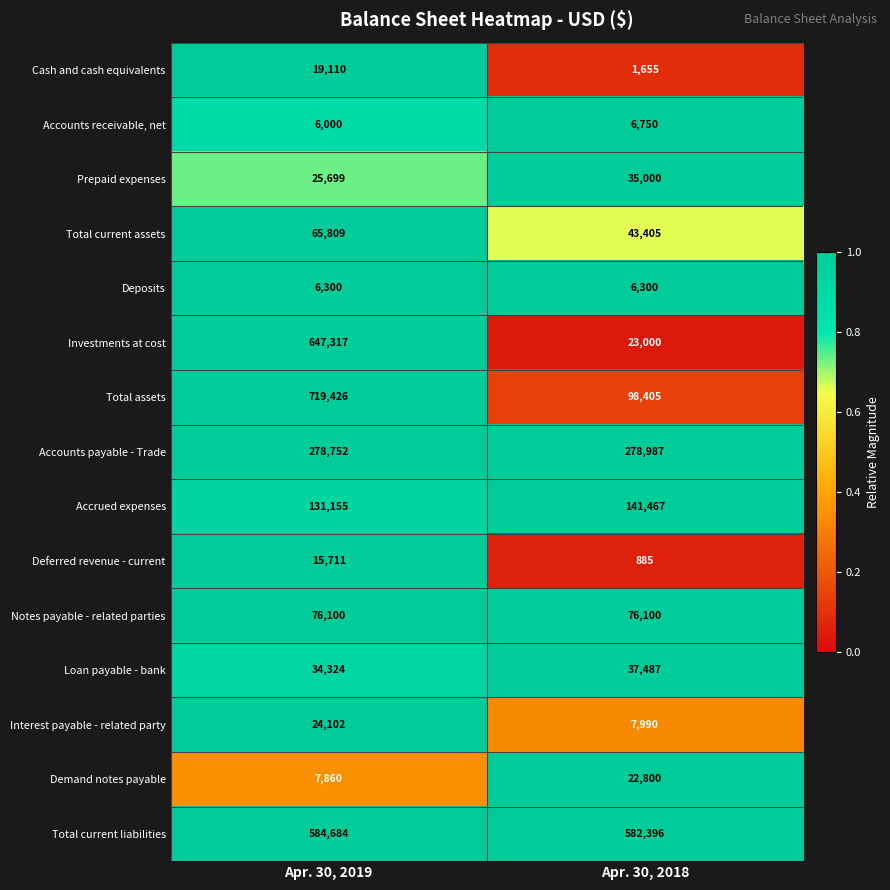

Rank the series by their maximum value, from highest to lowest.

Total assets, Investments at cost, Total current liabilities, Accounts payable - Trade, Accrued expenses, Notes payable - related parties, Total current assets, Loan payable - bank, Prepaid expenses, Interest payable - related party, Demand notes payable, Cash and cash equivalents, Deferred revenue - current, Accounts receivable, net, Deposits